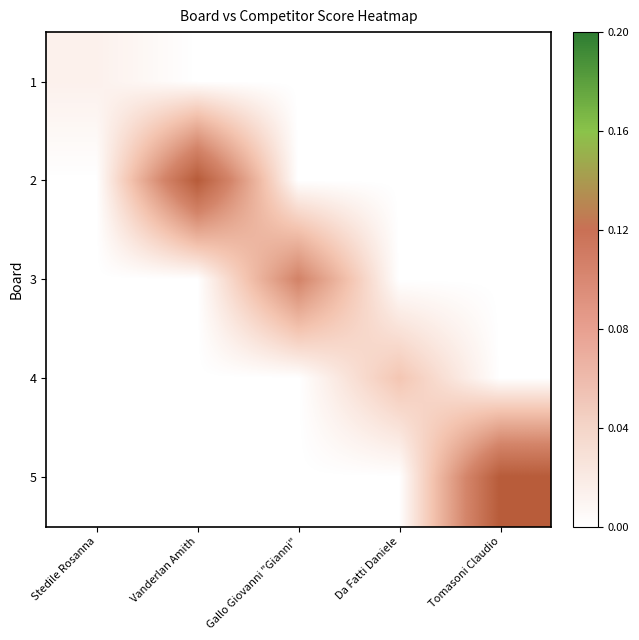

What is the total value across all series at Da Fatti Daniele?

8